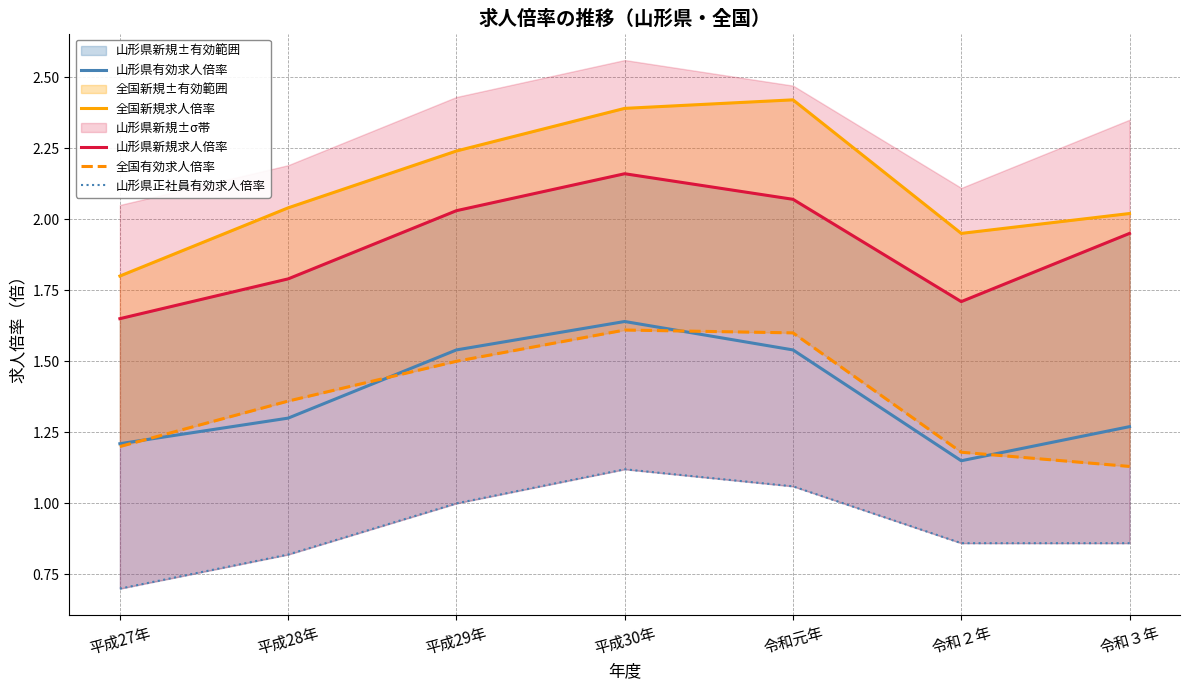

What is the smallest value displayed?

0.7